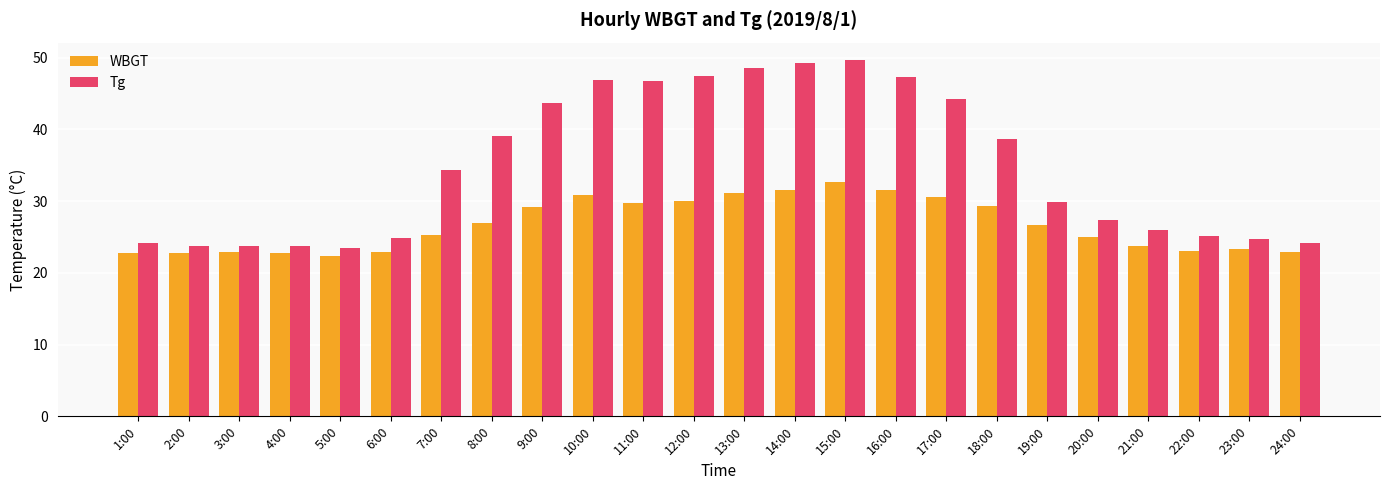

Is the value of Tg at 24:00 greater than the value of WBGT at 22:00?

Yes